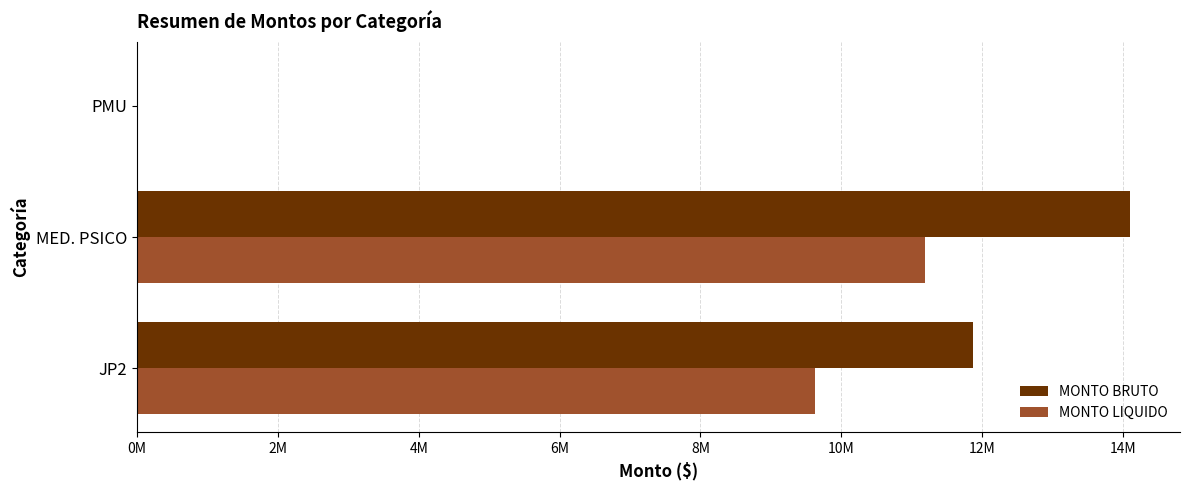

What are all the series names shown in the legend?

MONTO BRUTO, MONTO LIQUIDO